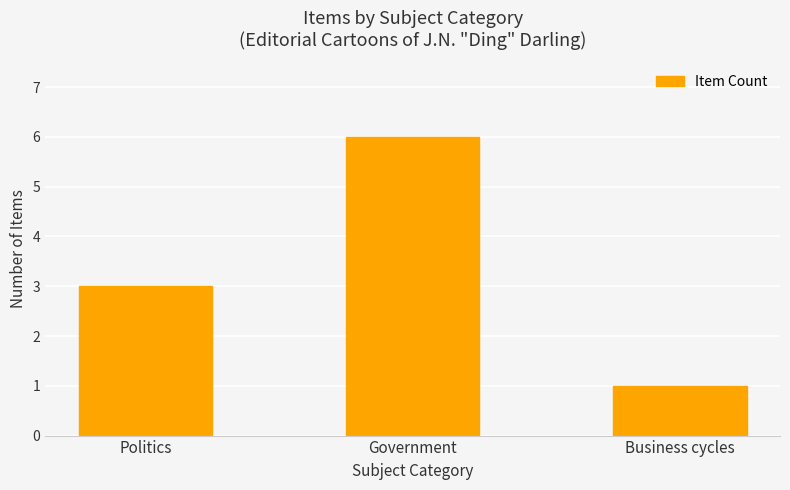

Reading left to right, list all the values displayed in this chart.

3	6	1